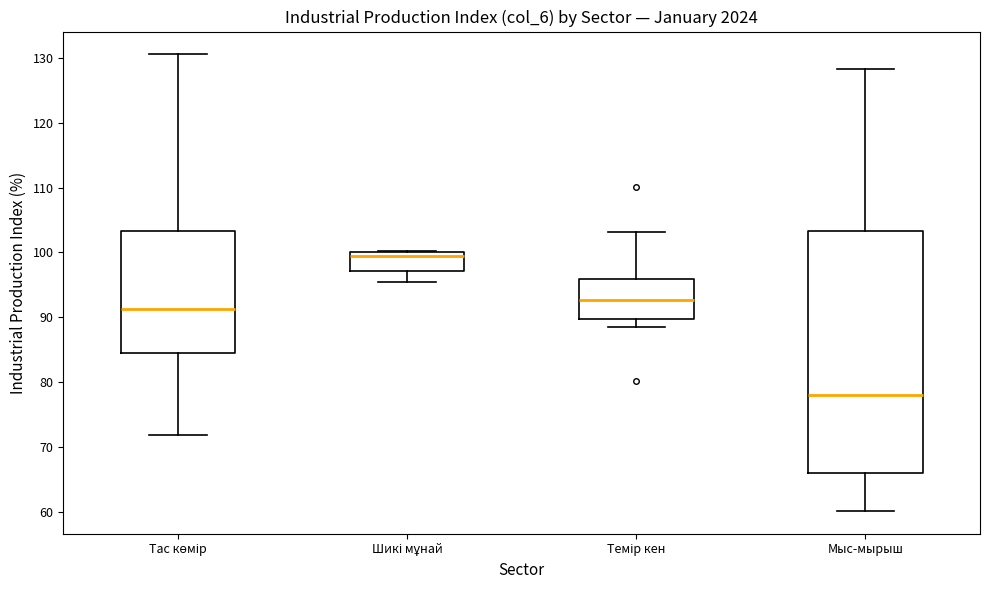

Reading left to right, read every box against the y-axis: the position of its median line, the range the box covers, and the ends of its whiskers. The values are not printed on the chart, so give them approximately, as read against the axis.

Тас көмір: median 91, box 85 to 103, whiskers 72 to 131
Шикі мұнай: median 99, box 97 to 100, whiskers 96 to 100
Темір кен: median 93, box 90 to 96, whiskers 89 to 103
Мыс-мырыш: median 78, box 66 to 103, whiskers 60 to 128